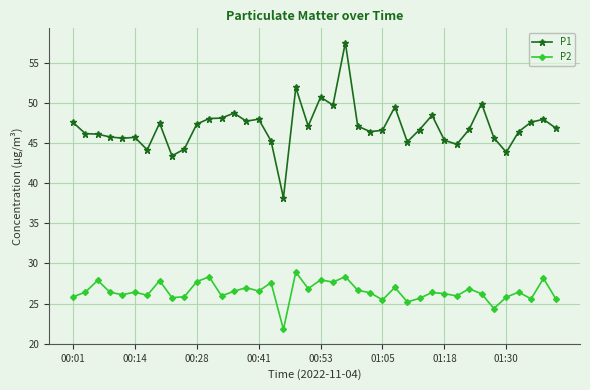

What is the average value of the P2 series?

26.5